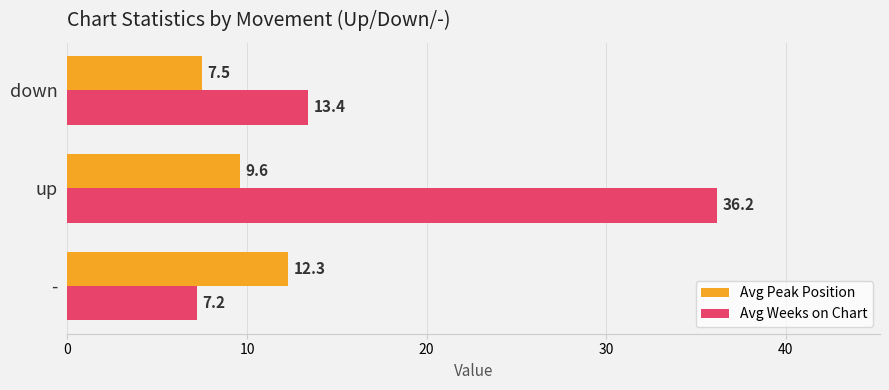

At which category is the sum across all series the highest?

up